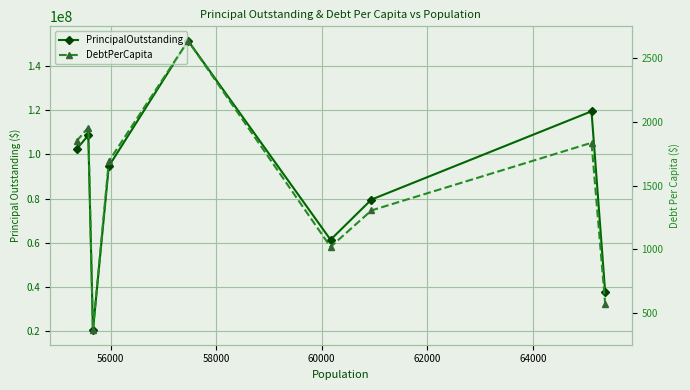

Reading right to left, extract all data points from this chart.

PrincipalOutstanding: 37490000.0	119540000.0	79545000.0	61335000.0	151480000.0	94655000.0	20340000.0	108695000.0	102340000.0
DebtPerCapita: 573.5	1835.9	1305.2	1019.4	2635.8	1691.2	365.4	1955.7	1848.7